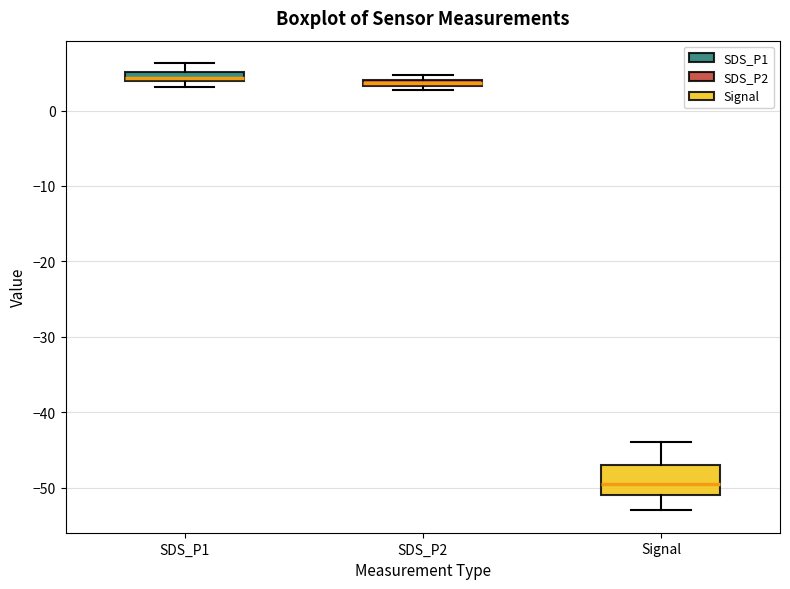

Where does the median line of the box for Signal sit on the y-axis? The values are not printed on the chart, so give them approximately, as read against the axis.

-49